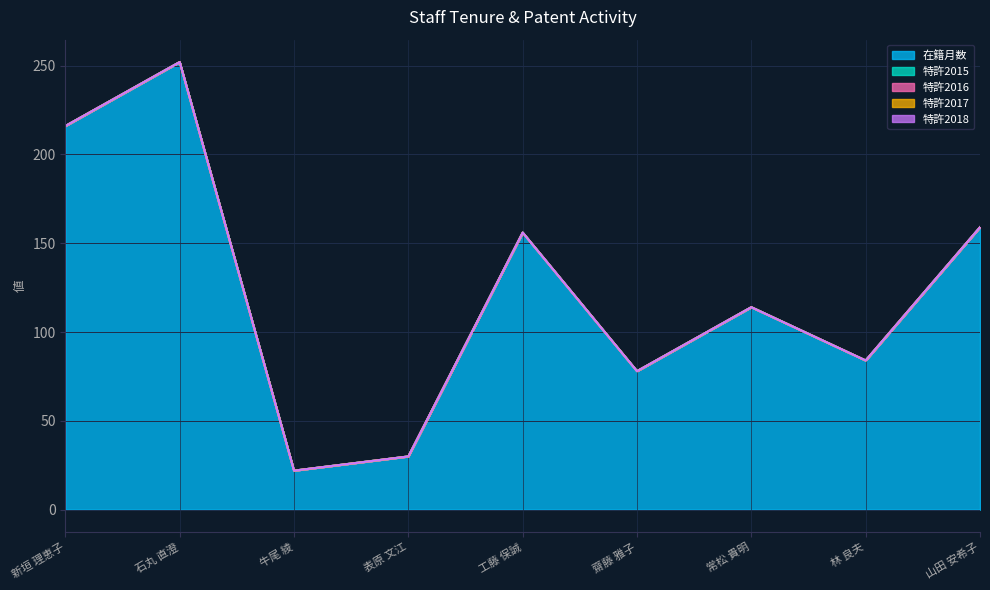

How many lines are shown in the chart?

5